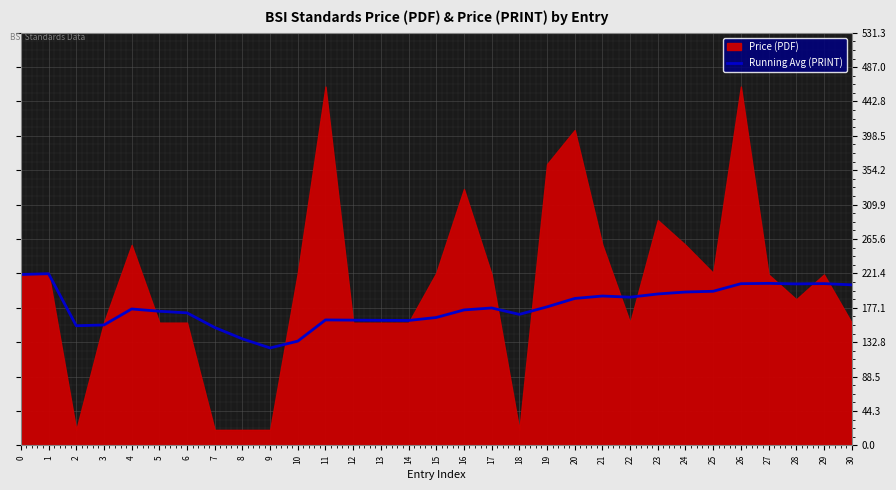

What is the minimum value for Running Avg (PRINT)?

125.4